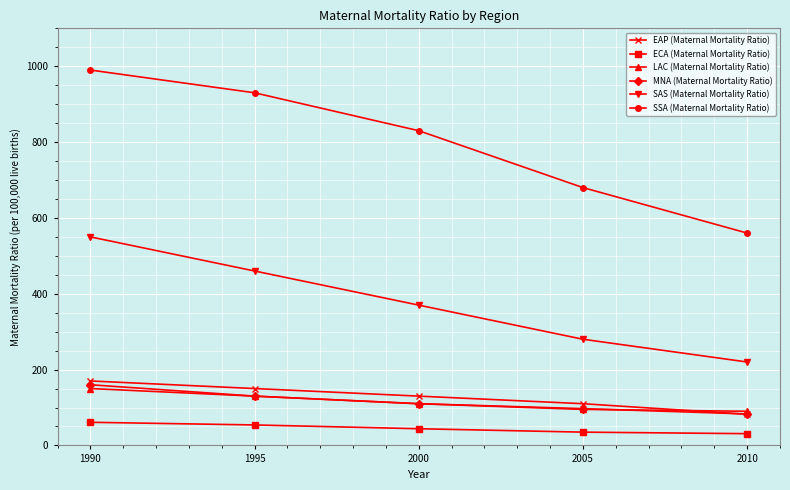

True or false: SAS (Maternal Mortality Ratio) has more than 2 points higher than both neighbors.

False